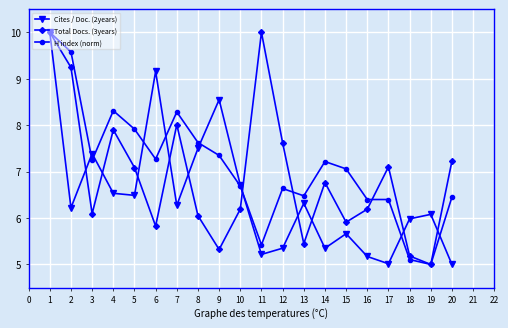

True or false: H index (norm) and Cites / Doc. (2years) intersect in this chart.

True